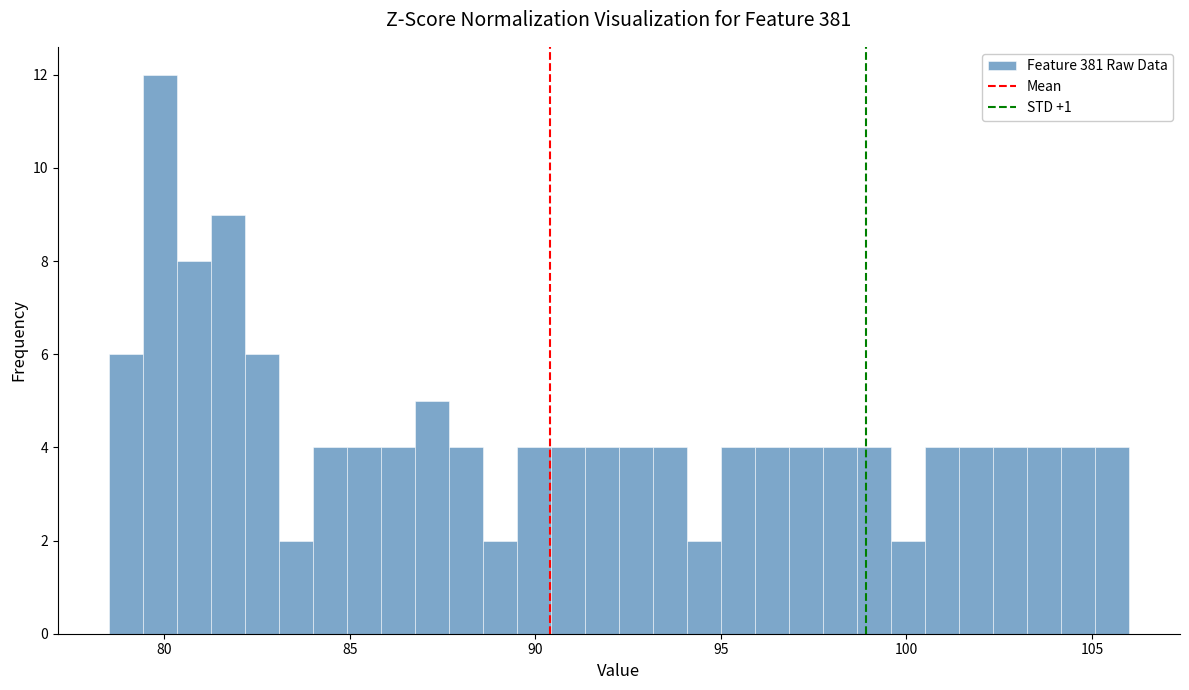

Read against the x-axis, roughly where is the centre of the tallest bar?

80.0